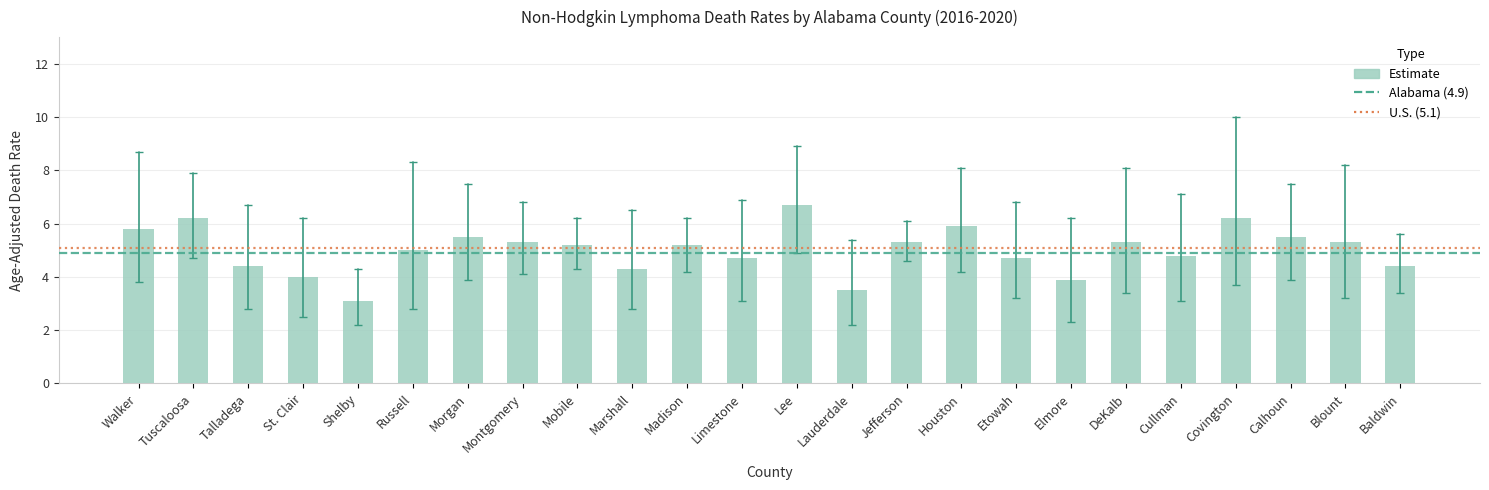

What is the sum of the values at Walker and DeKalb?

11.1